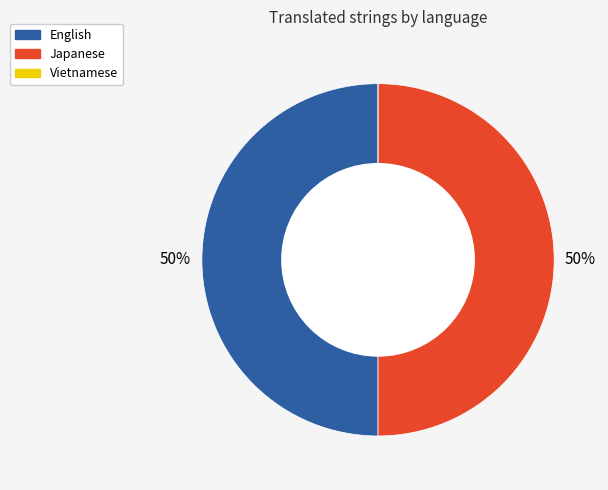

To the nearest percent, what percentage of the pie is Japanese?

50%